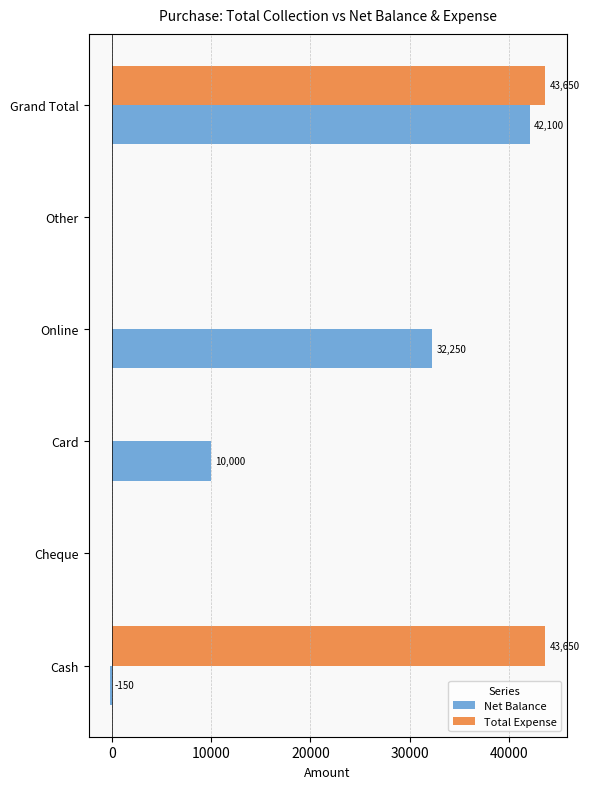

Is it true that Net Balance equals 17598 at Card?

False